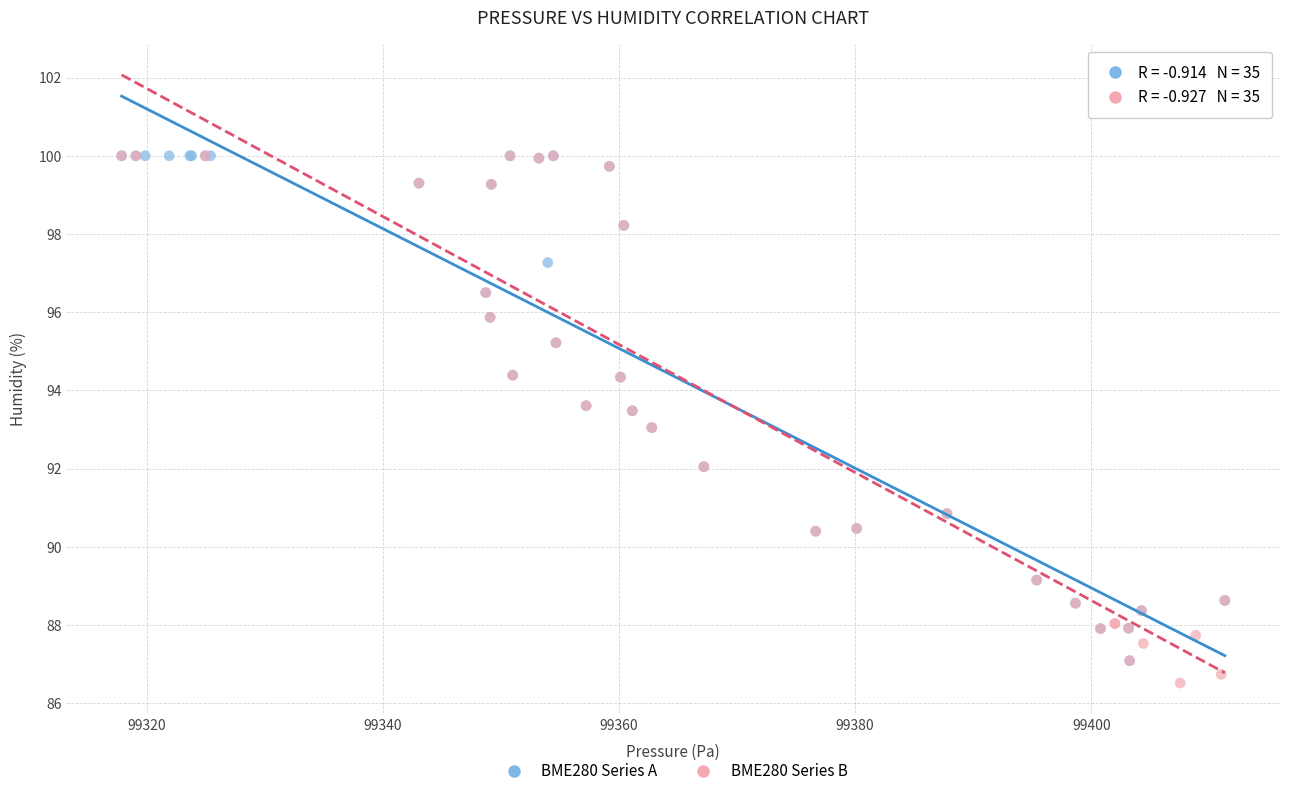

What are all the series names shown in the legend?

BME280 Series A, BME280 Series B